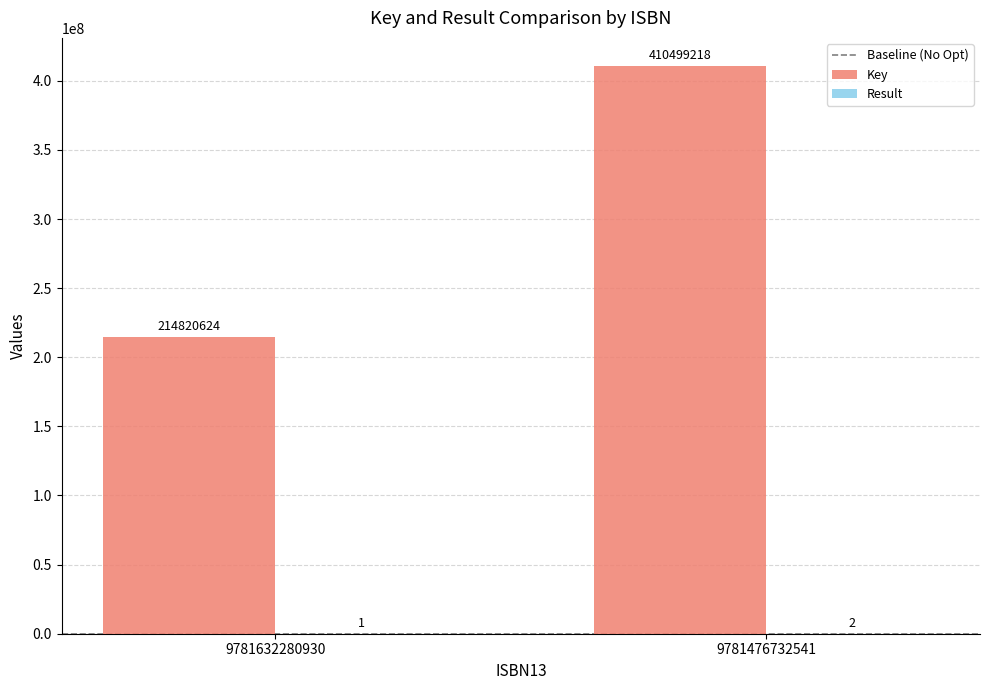

The Key series shows 648348349 at 9781476732541. True or false?

False